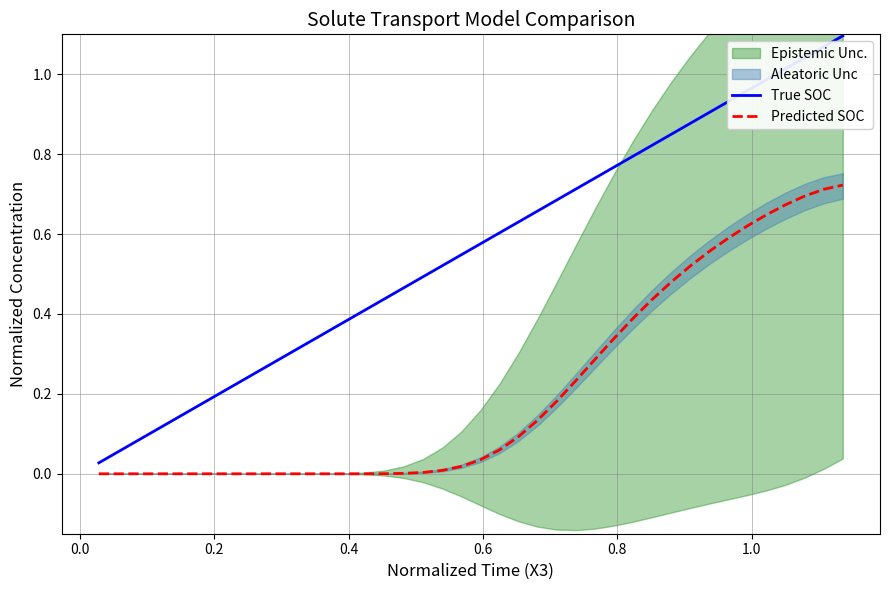

List the series in order of their overall mean, highest first.

True SOC, Predicted SOC